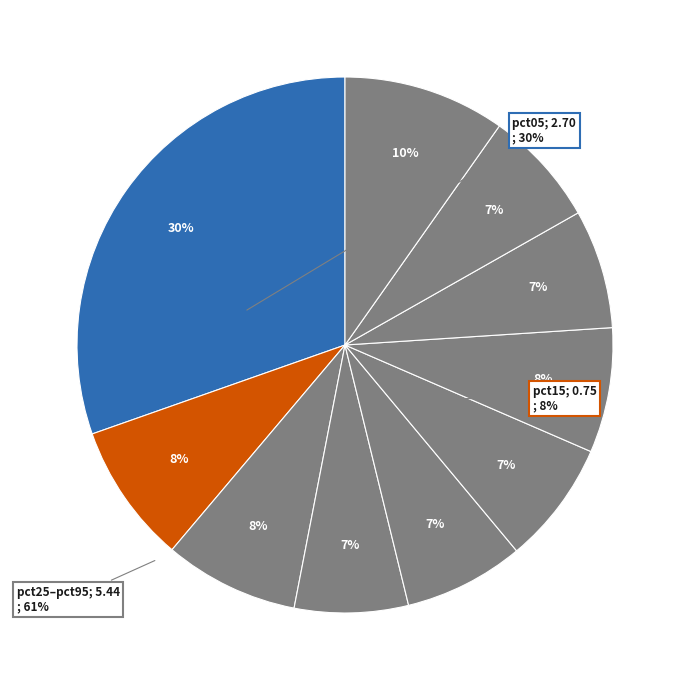

How many slices are in this pie chart?

10